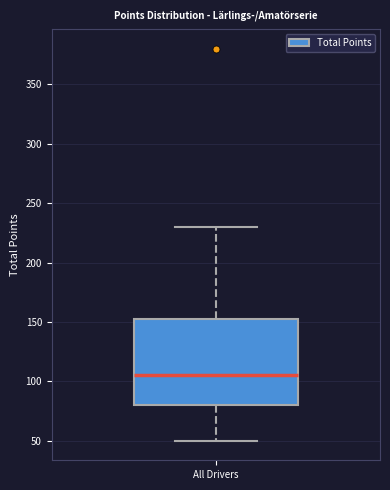

Transcribe this box plot: give where the median line is, the range the box spans, and where the two whiskers end, as read against the y-axis. The values are not printed on the chart, so give them approximately, as read against the axis.

median 105, box 80 to 155, whiskers 50 to 230